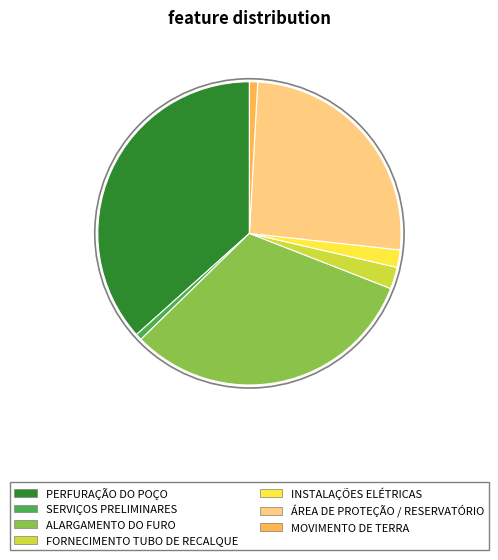

Does MOVIMENTO DE TERRA represent more than half of the total?

No